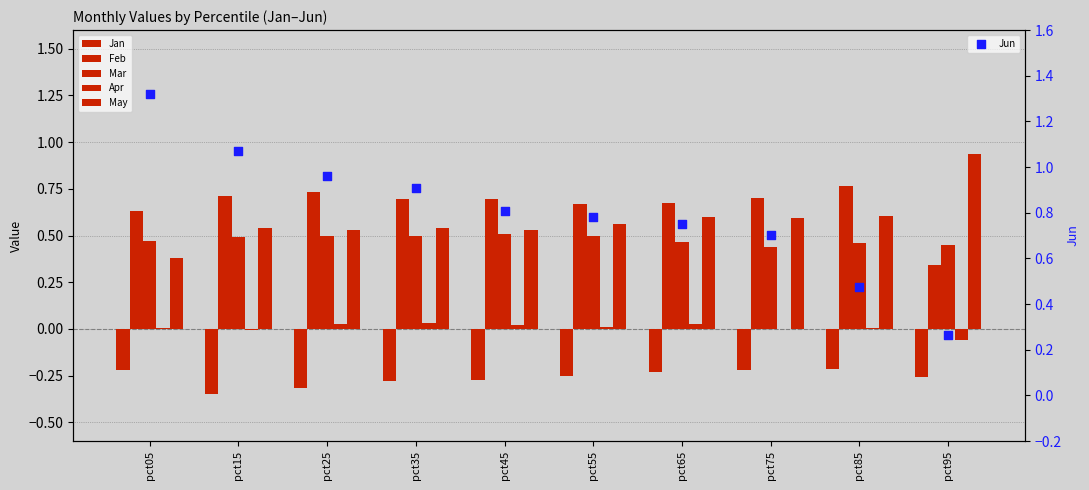

Which series has the largest total across all categories?

Jun